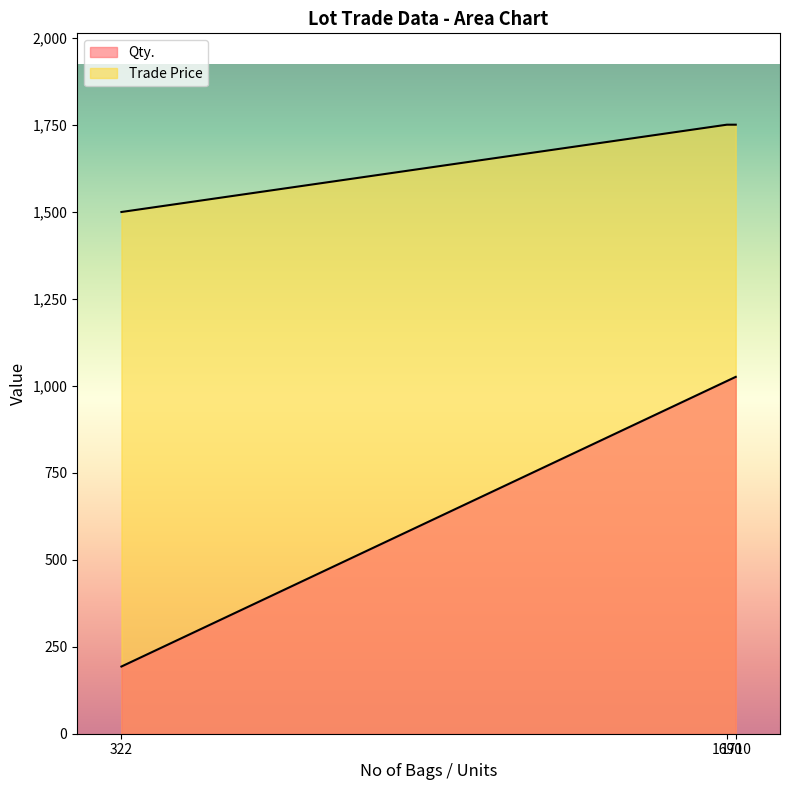

How many series are shown in this chart?

2